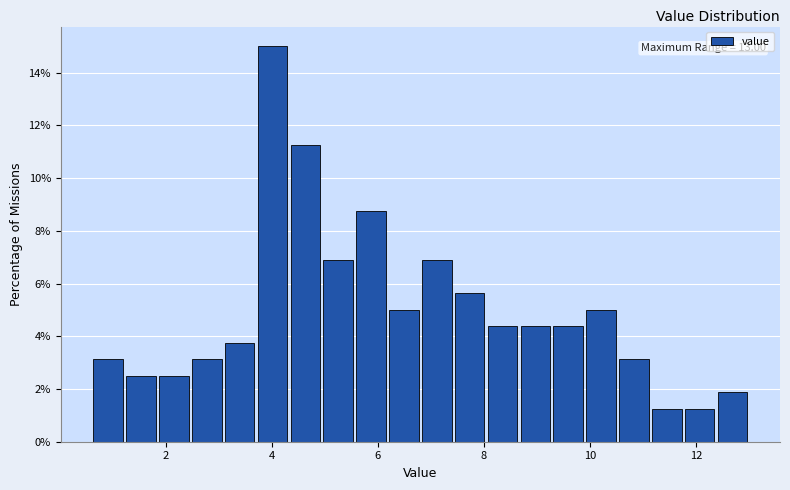

Read against the x-axis, roughly where is the centre of the tallest bar?

4.0